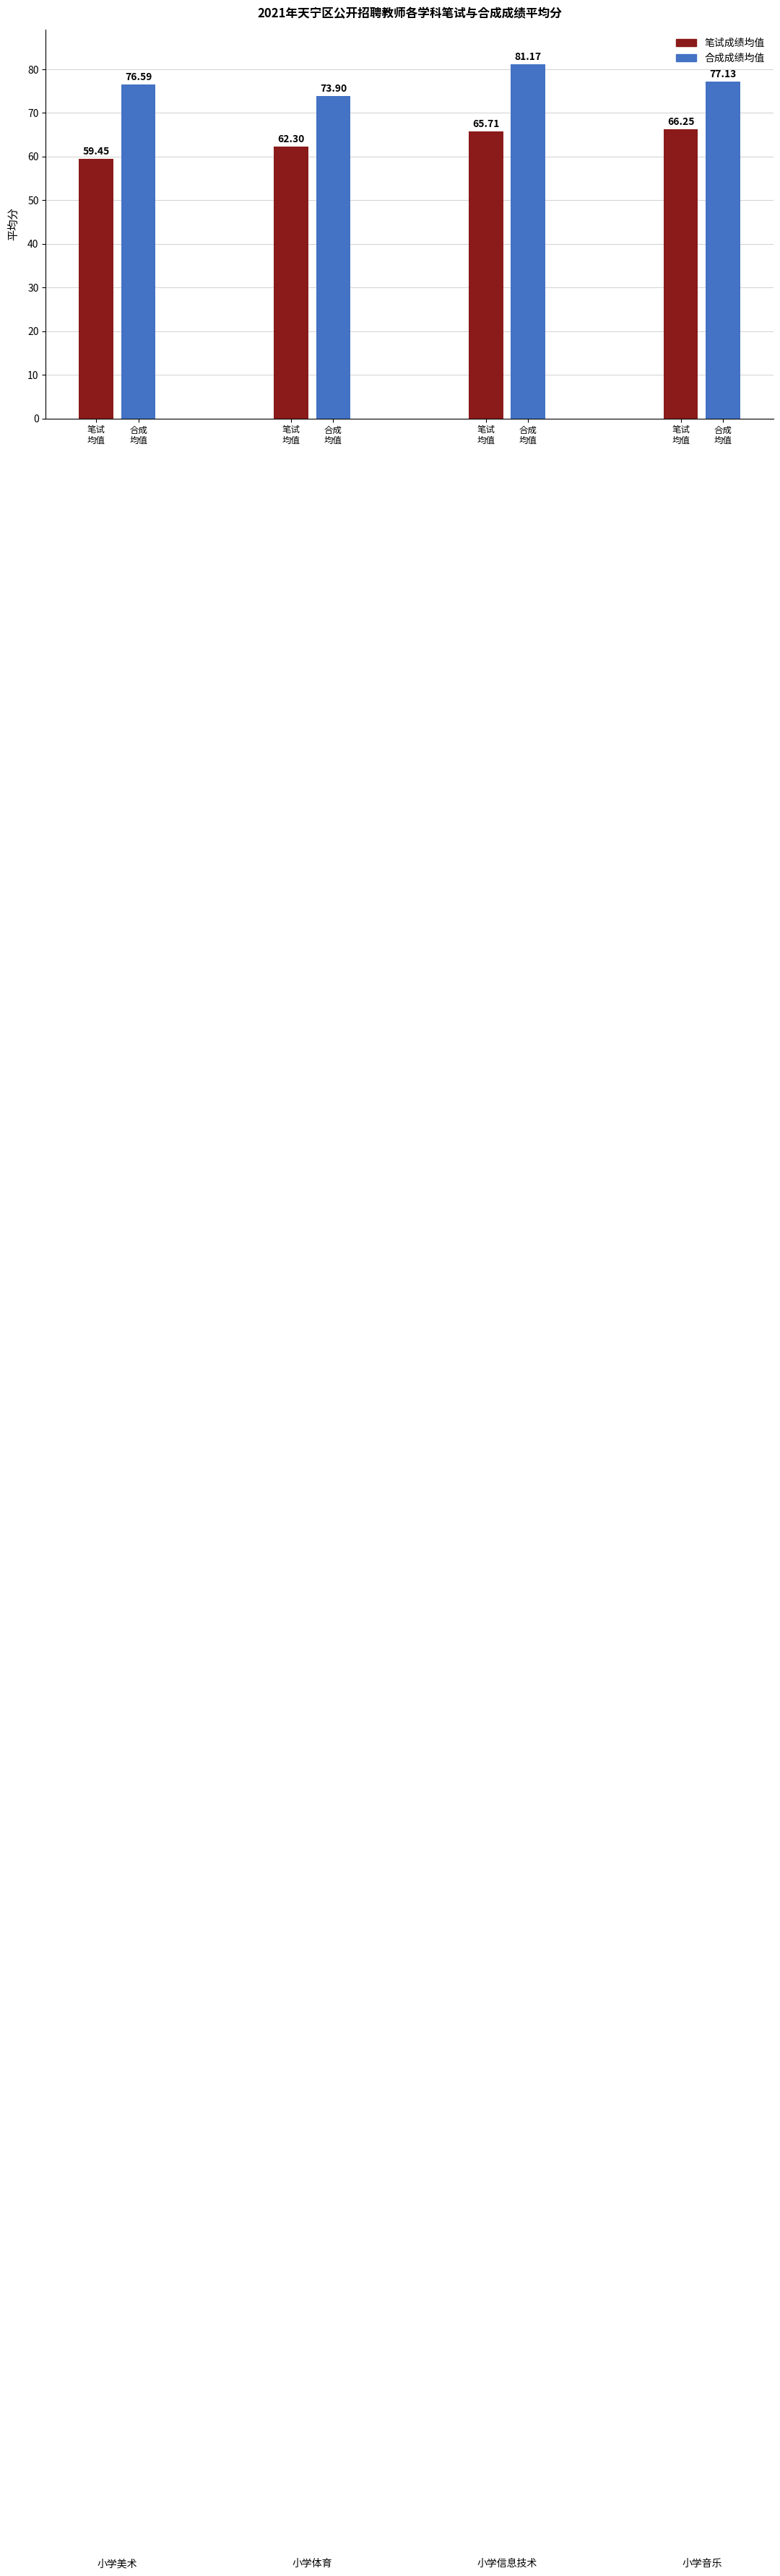

The 严格场景（笔试成绩均值） series shows 42.9 at 笔试
均值. True or false?

False